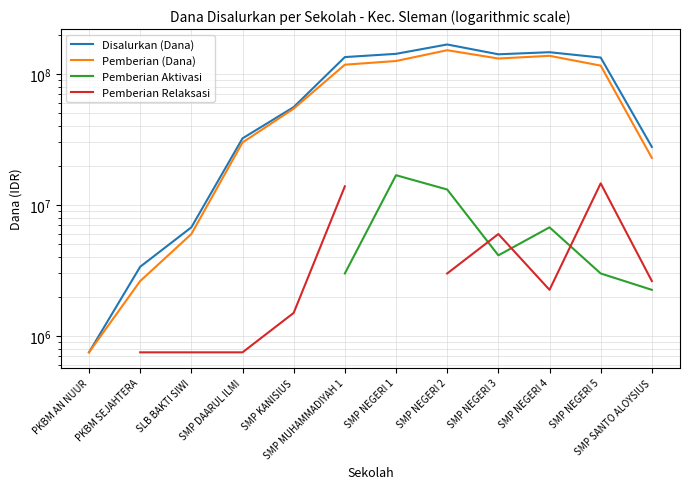

True or false: Disalurkan (Dana) and Pemberian Aktivasi cross at least once.

False